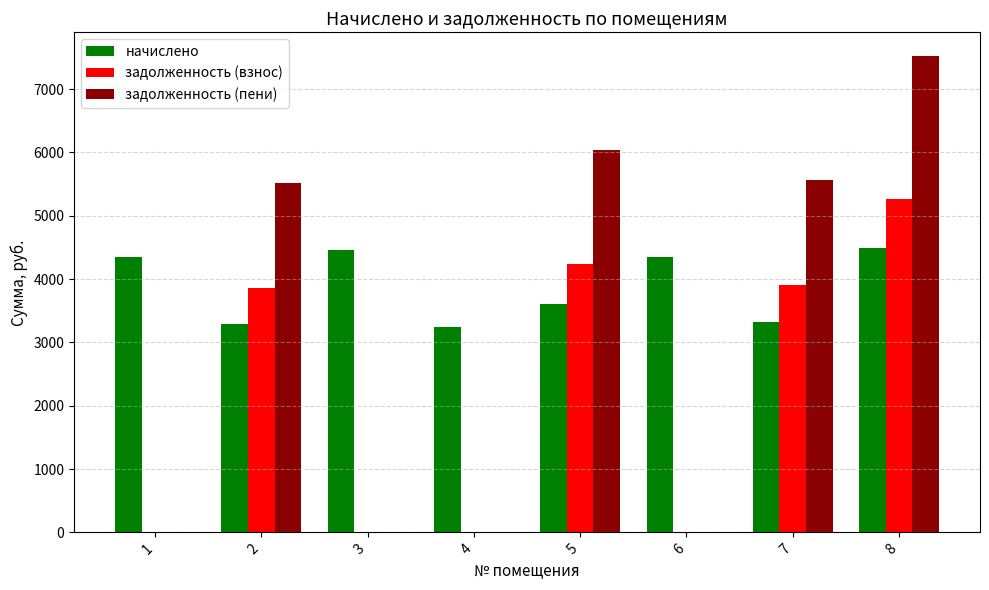

What is the sum of the начислено values at 6 and 3?

8809.9